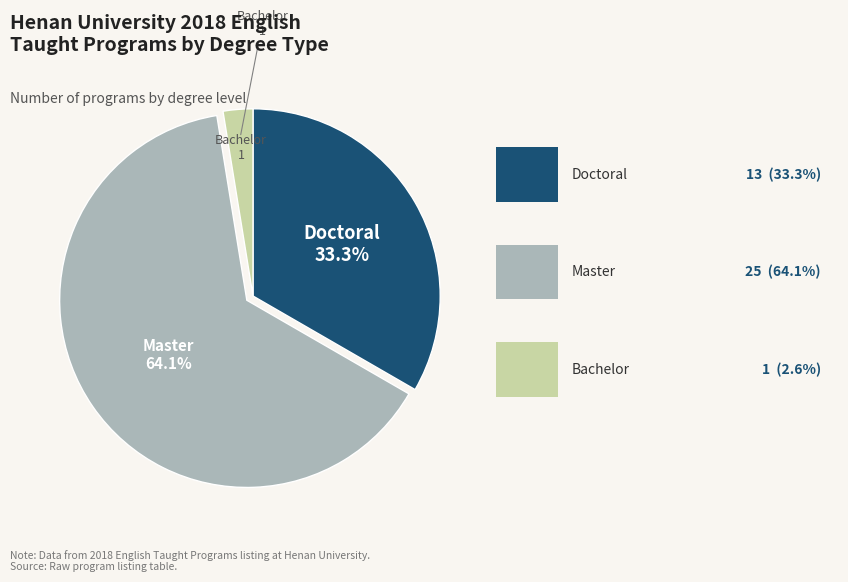

Does any single category account for the majority?

Yes